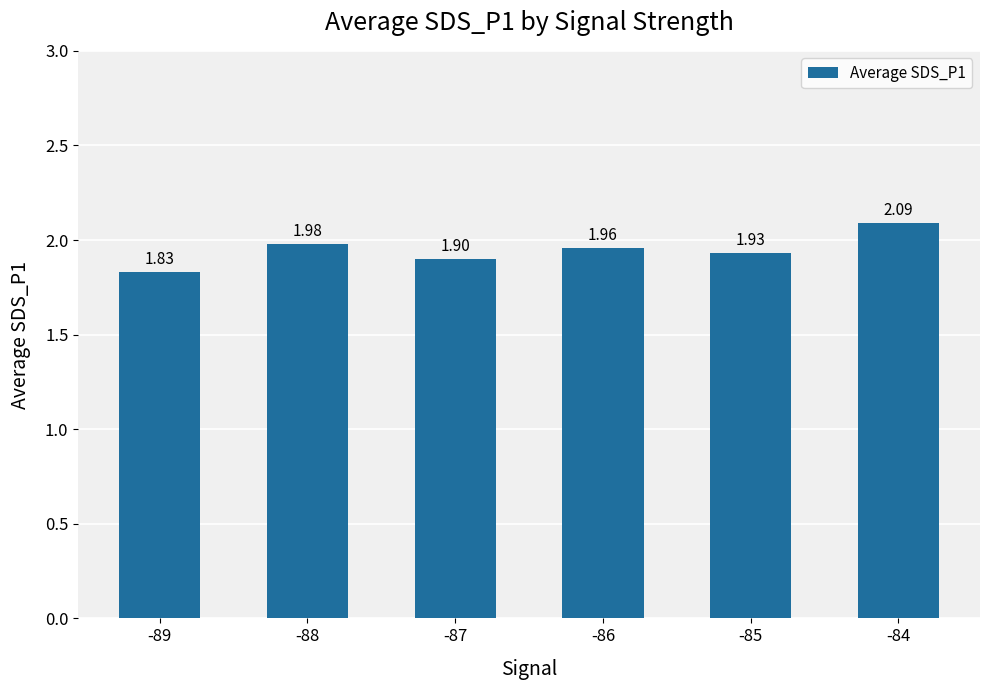

What is the sum of all values?

11.7